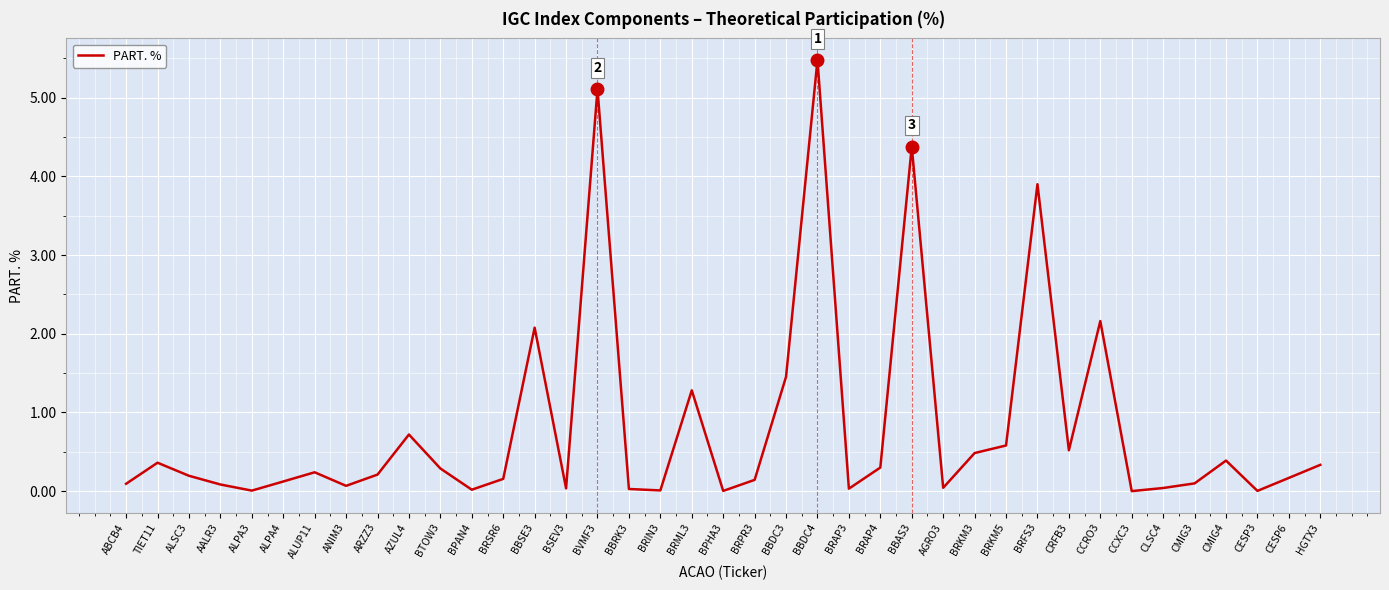

Which has a higher value, ALPA4 or BRKM5?

BRKM5